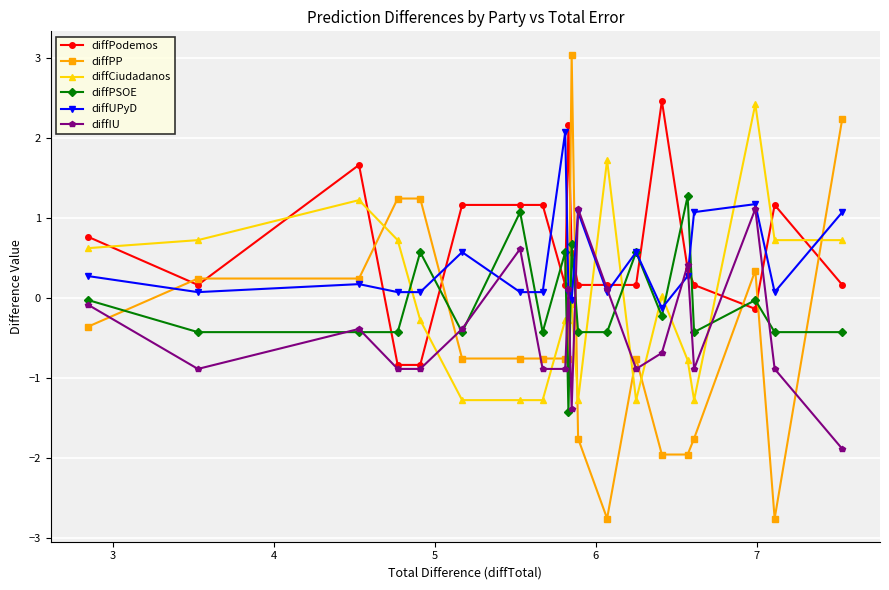

True or false: diffIU has more than 2 interior local peaks.

True